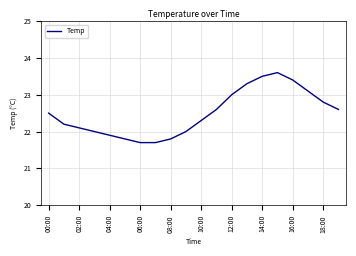

What is the difference between the maximum and minimum values?

1.9